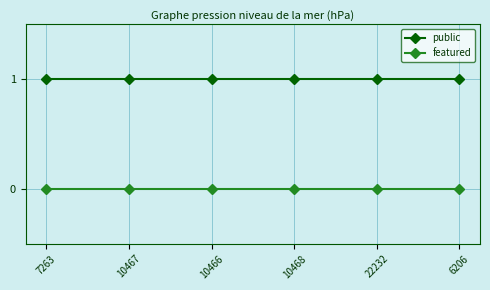

The featured series shows 0 at 10468. True or false?

True